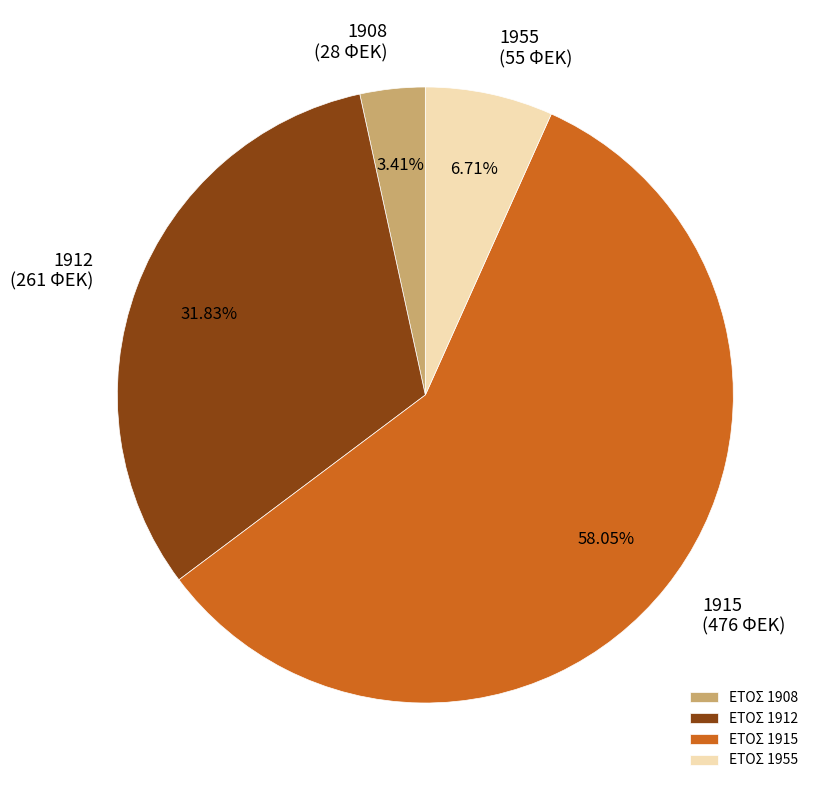

Which category has the smallest portion of the pie?

1908